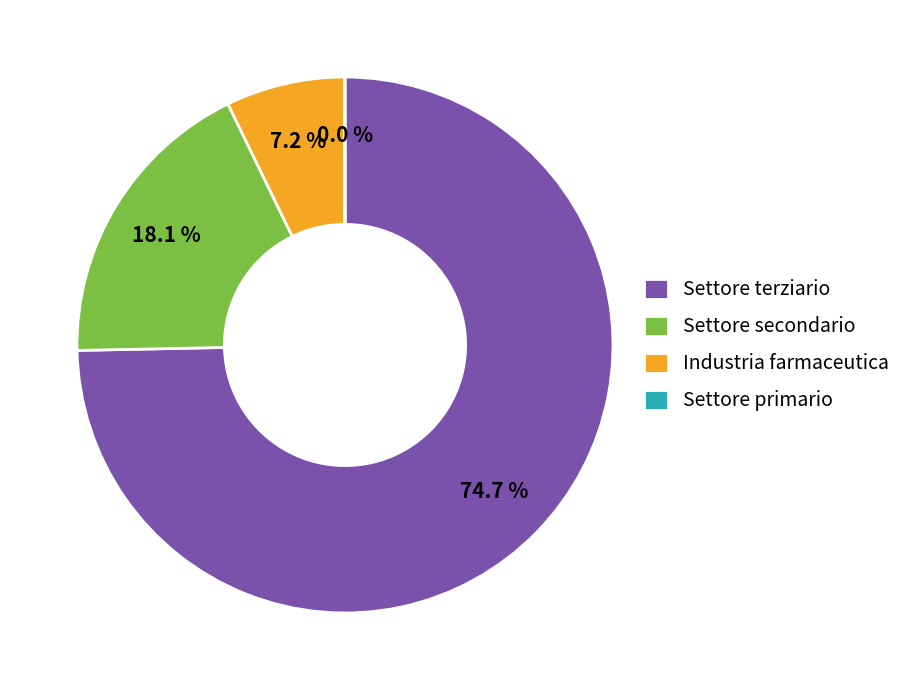

What percentage is NOT represented by Settore secondario?

81.9%